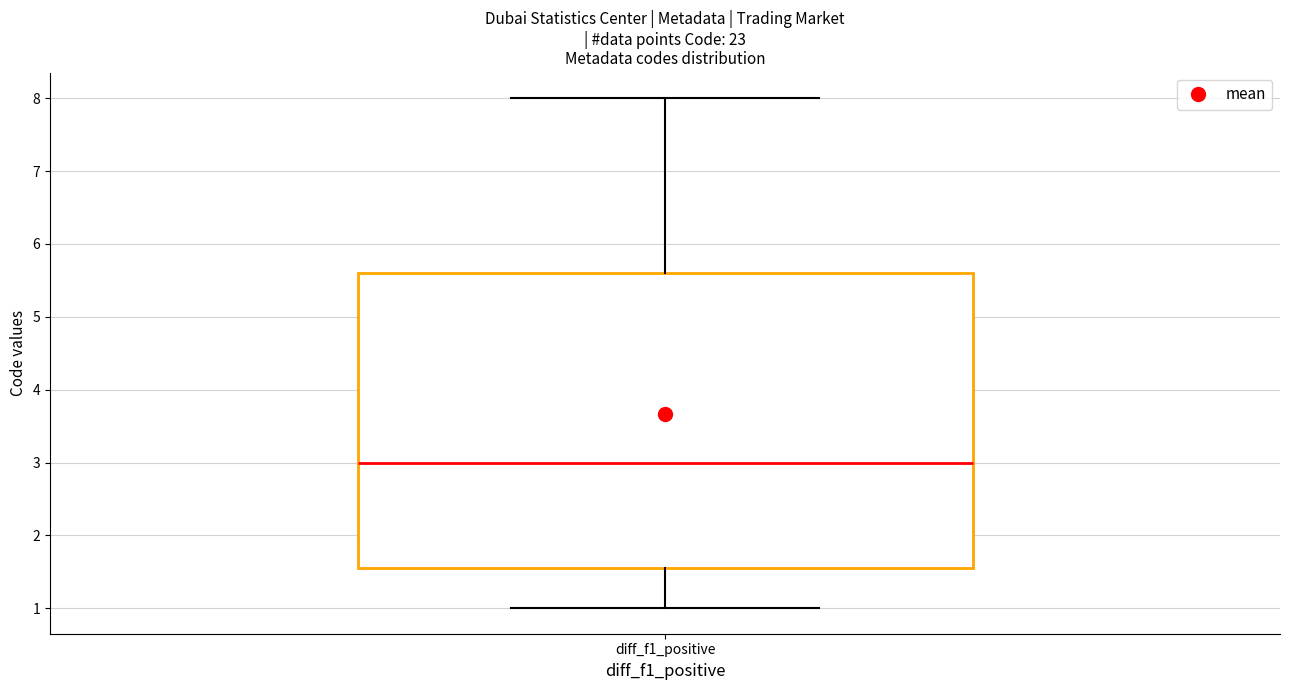

Read this box plot against the y-axis: the position of the median line, the range covered by the box, and the ends of both whiskers. The values are not printed on the chart, so give them approximately, as read against the axis.

median 3.0, box 1.6 to 5.6, whiskers 1.0 to 8.0